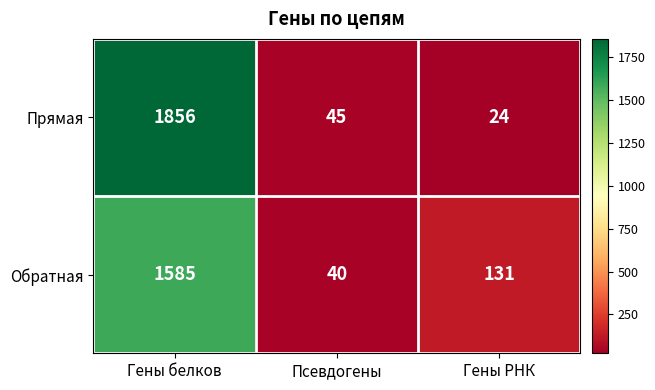

Is it true that Прямая equals 72 at Псевдогены?

False